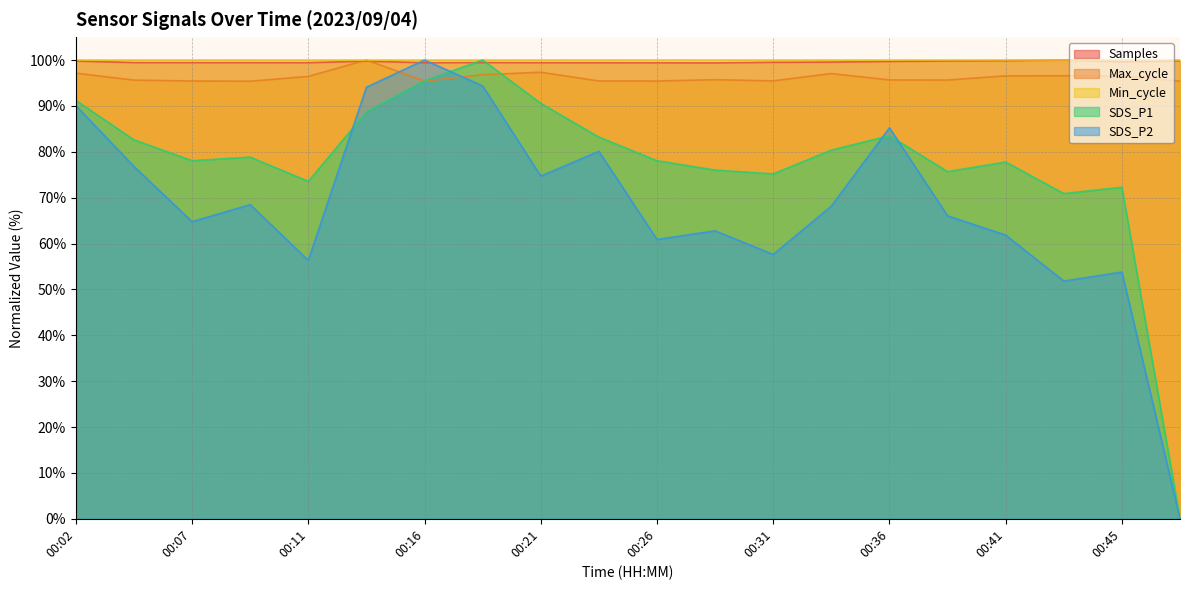

True or false: SDS_P2 and SDS_P1 cross at least once.

True